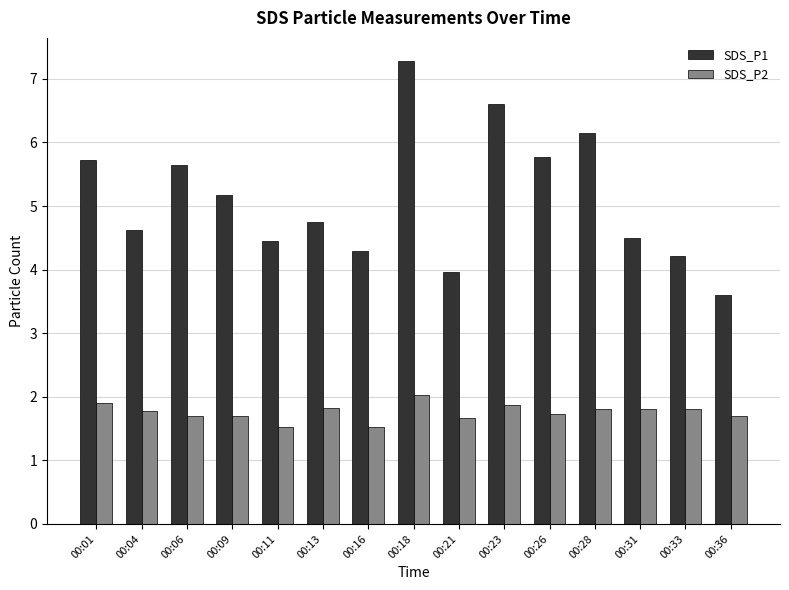

What is the total value across all series at 00:09?

6.9